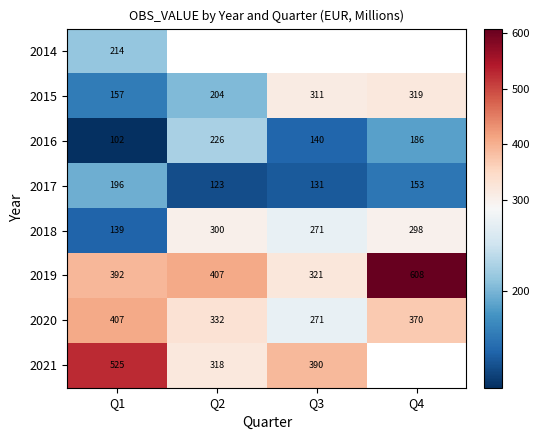

Is the value of 2015 at Q2 greater than the value of 2016 at Q4?

Yes